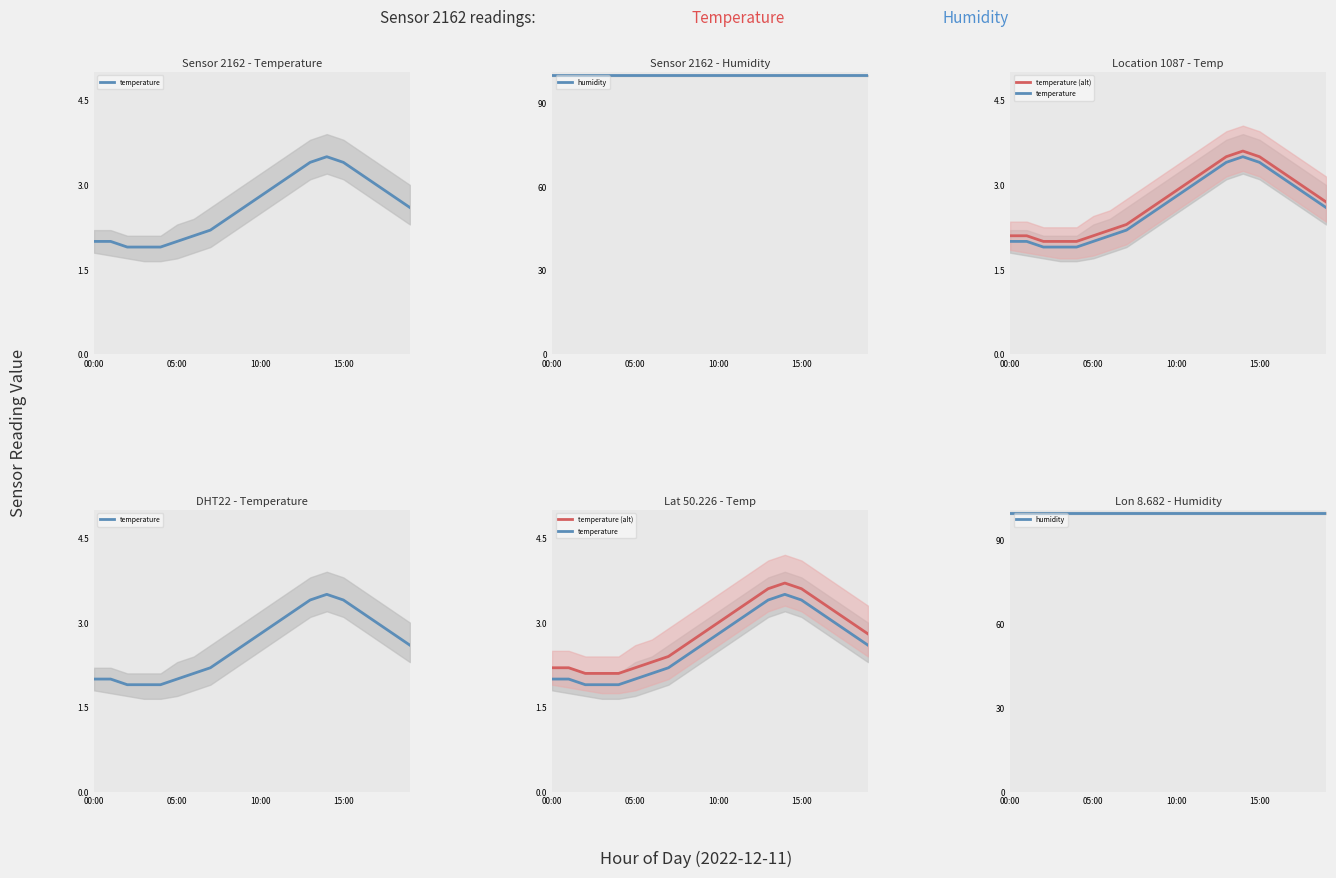

How many distinct data groups are displayed?

3